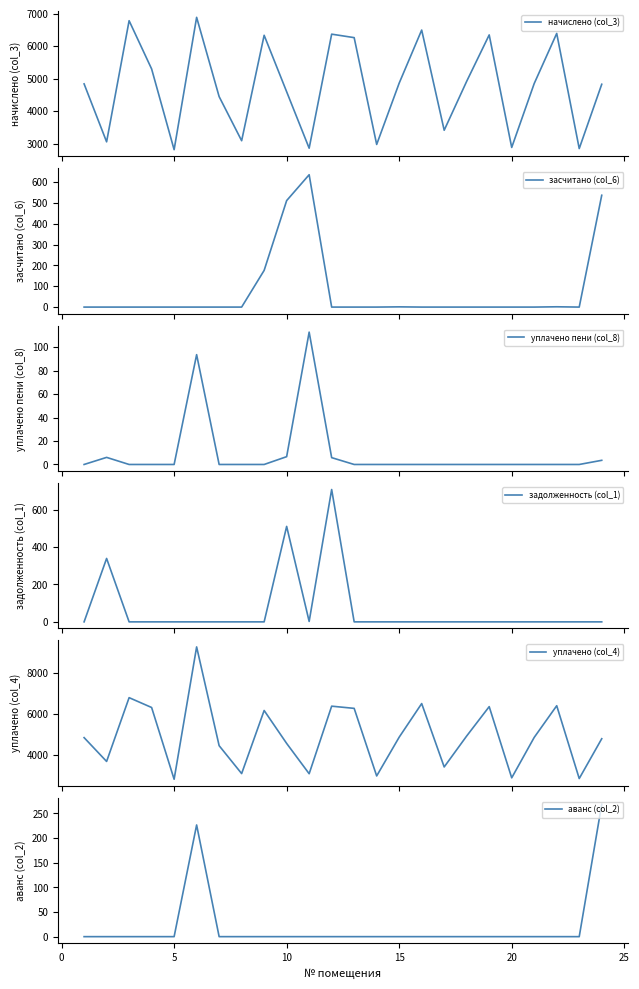

At how many categories does at least one series exceed 4441?

16